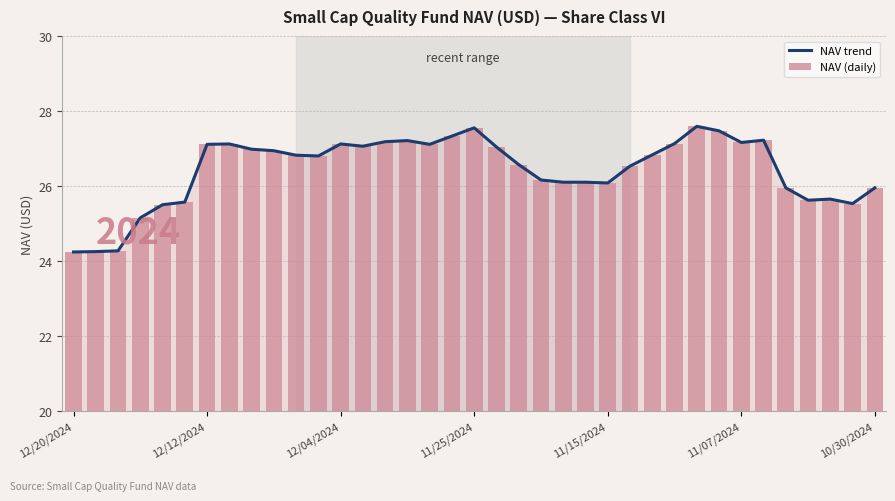

At 35, list the series in order from smallest to largest.

NAV trend, NAV (daily)